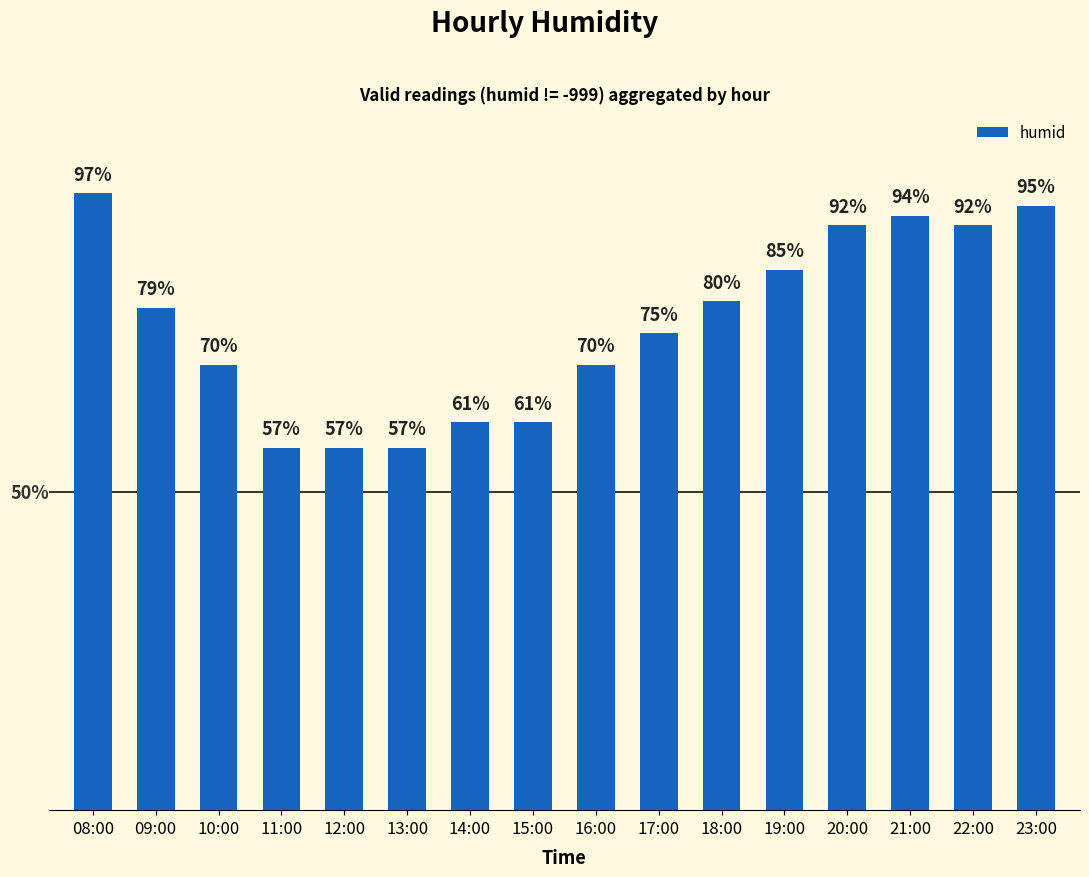

Are the bars horizontal?

No